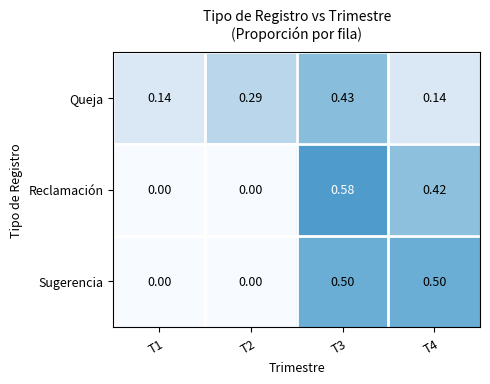

Between T1 and T3, which series saw the biggest shift?

Reclamación